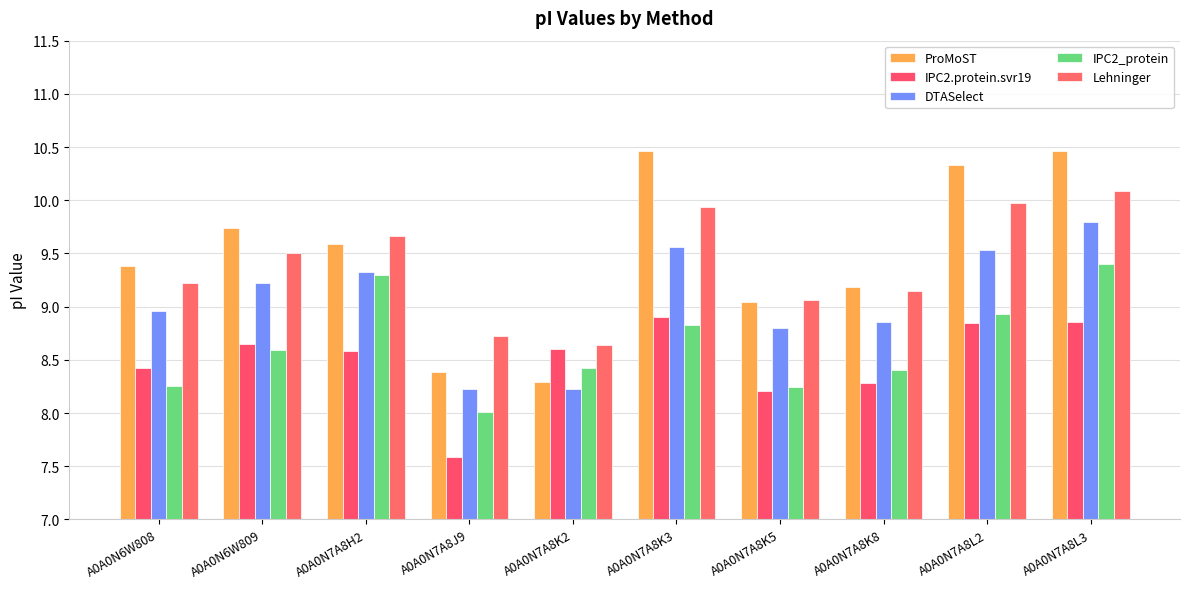

Is the value of IPC2.protein.svr19 at A0A0N7A8J9 greater than the value of IPC2_protein at A0A0N6W809?

No